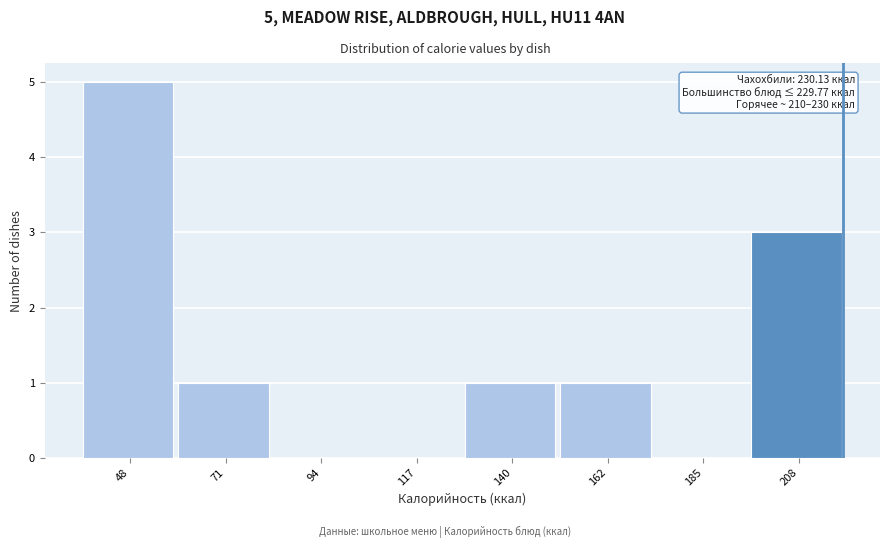

Reading left to right, extract all data points from this chart.

48=5	71=1	94=0	117=0	140=1	162=1	185=0	208=3